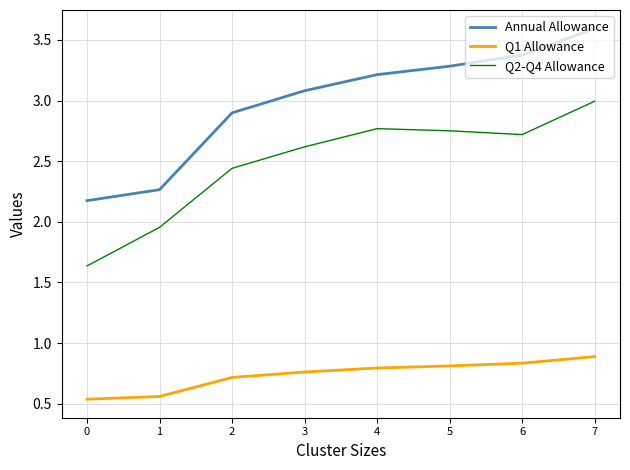

Which category has the highest value across all series?

7